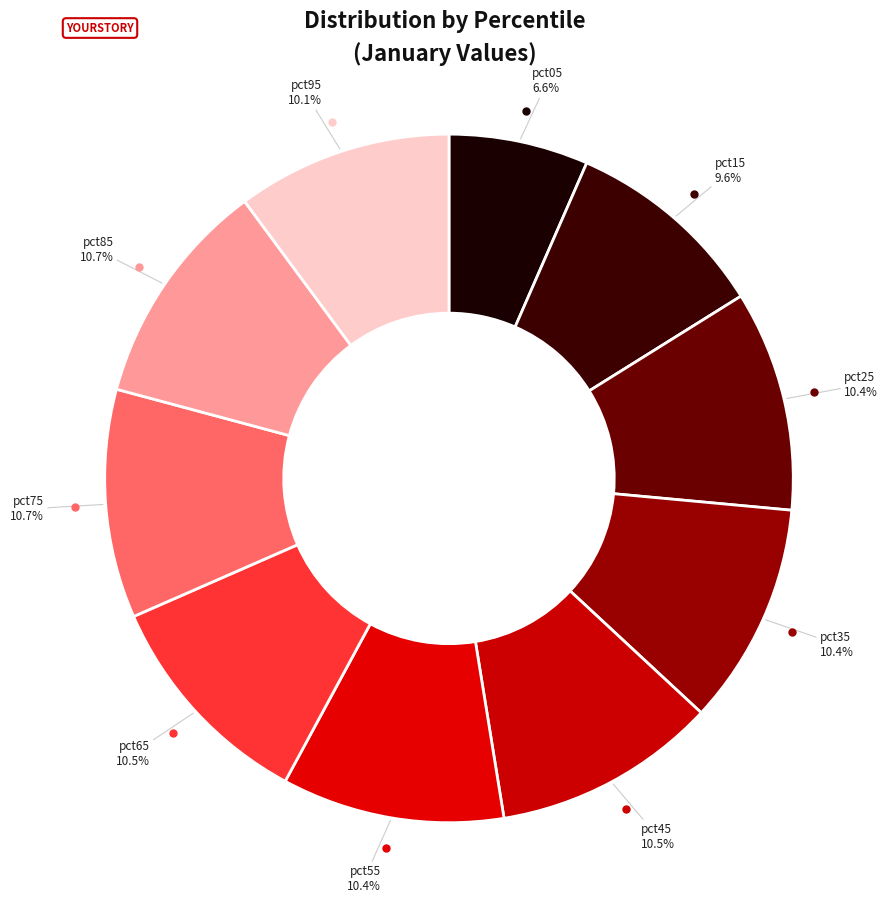

Which category has the biggest portion of the pie?

pct75